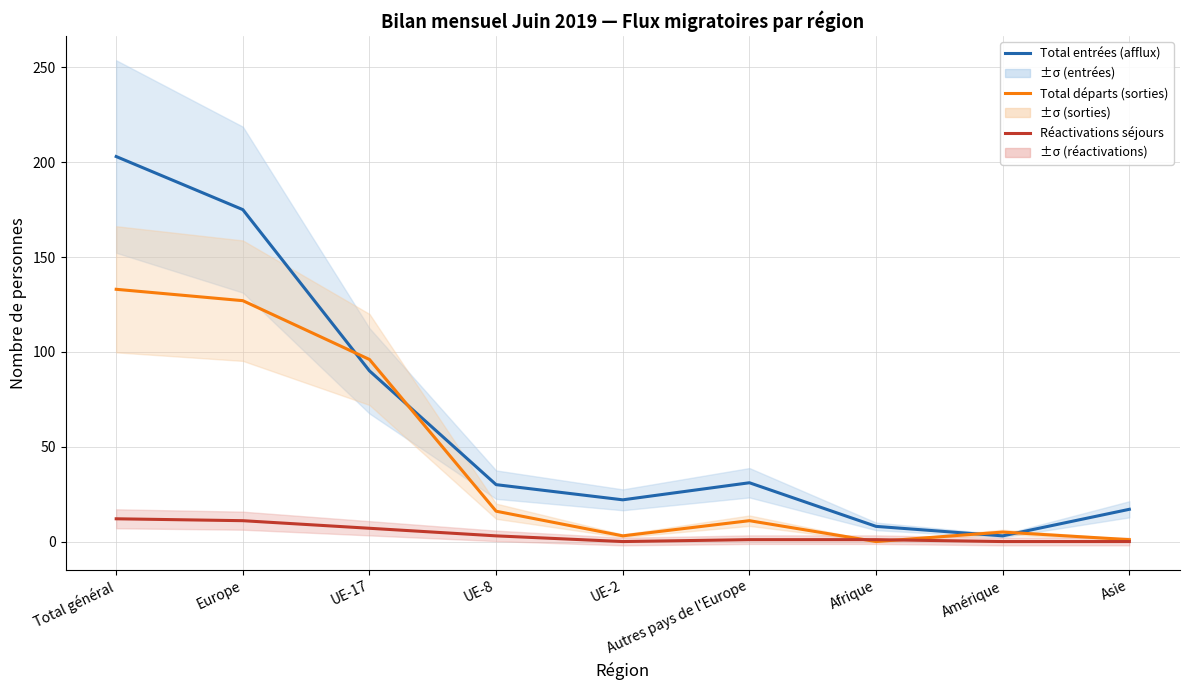

Reading left to right, what are all the values shown in this chart?

Total entrées (afflux): 203	175	90	30	22	31	8	3	17
Total départs (sorties): 133	127	96	16	3	11	0	5	1
Réactivations séjours: 12	11	7	3	0	1	1	0	0